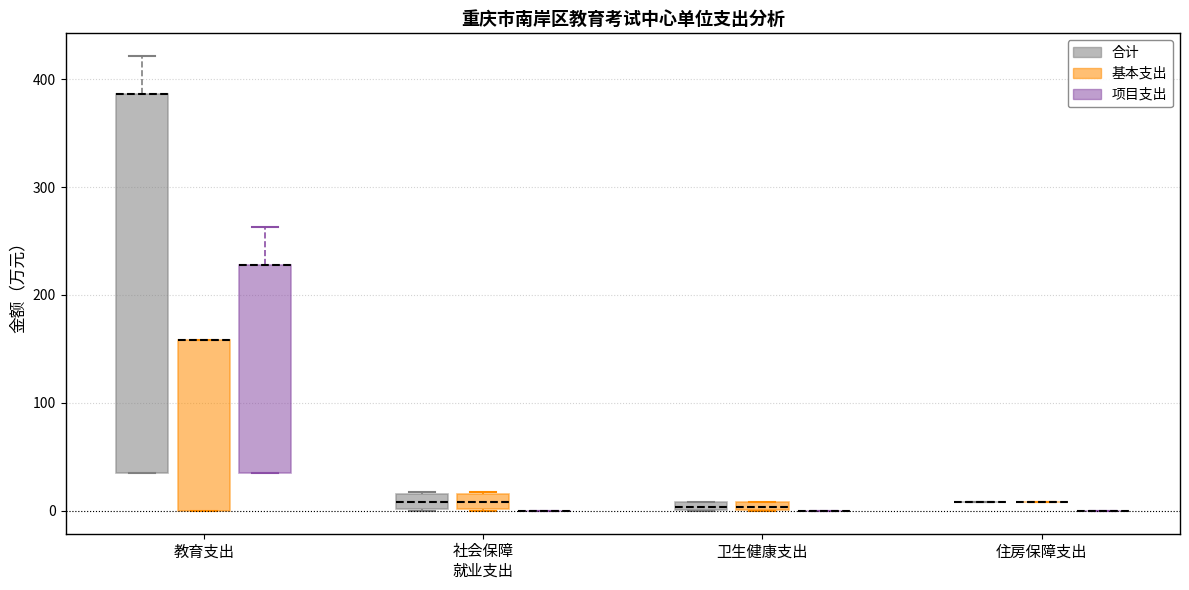

Comparing the boxes themselves (not the whiskers), which one is the tallest?

教育支出 (合计)